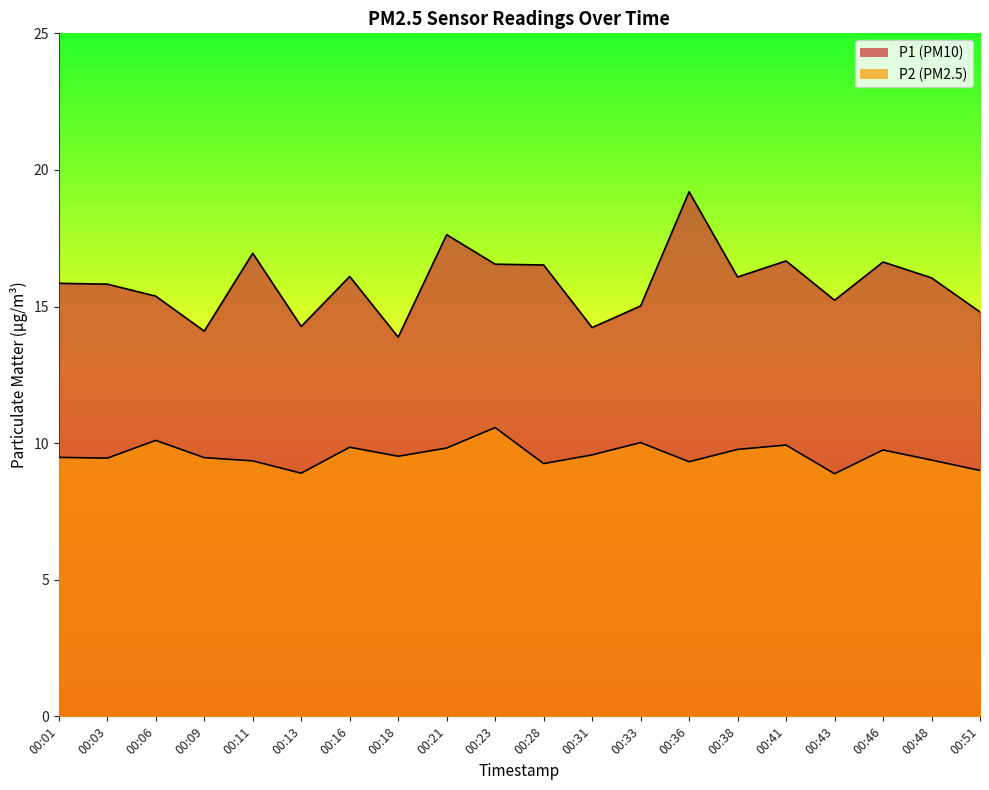

List the series in order of their overall mean, highest first.

P1, P2